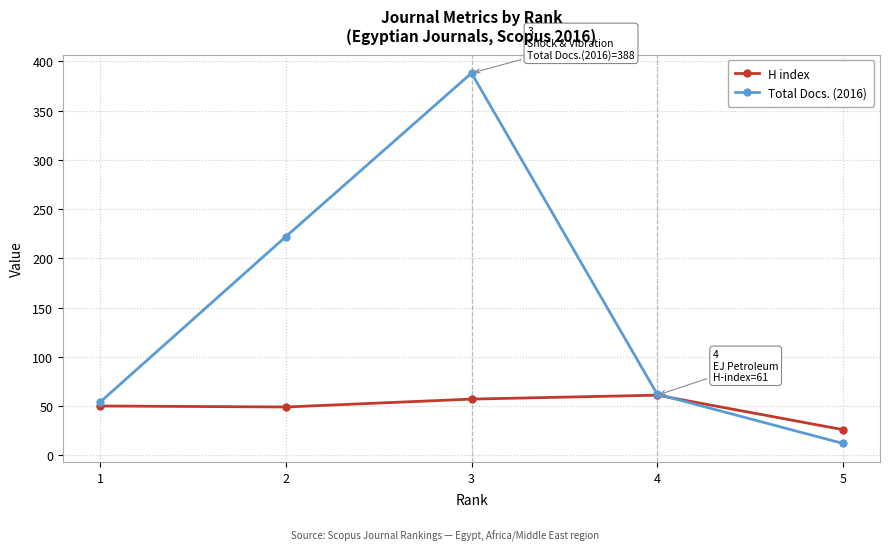

What is the minimum value for H index?

26